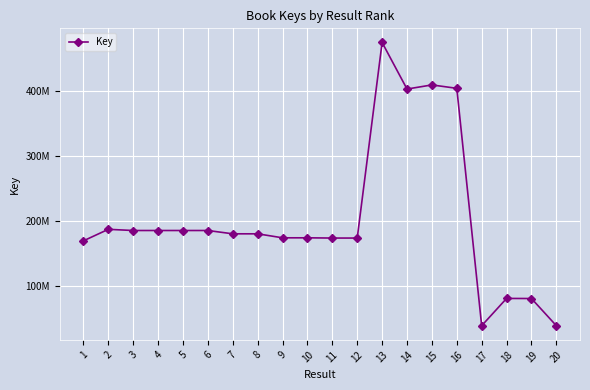

Rank the categories by value from highest to lowest.

13, 15, 16, 14, 2, 4, 5, 3, 6, 7, 8, 9, 10, 11, 12, 1, 18, 19, 17, 20